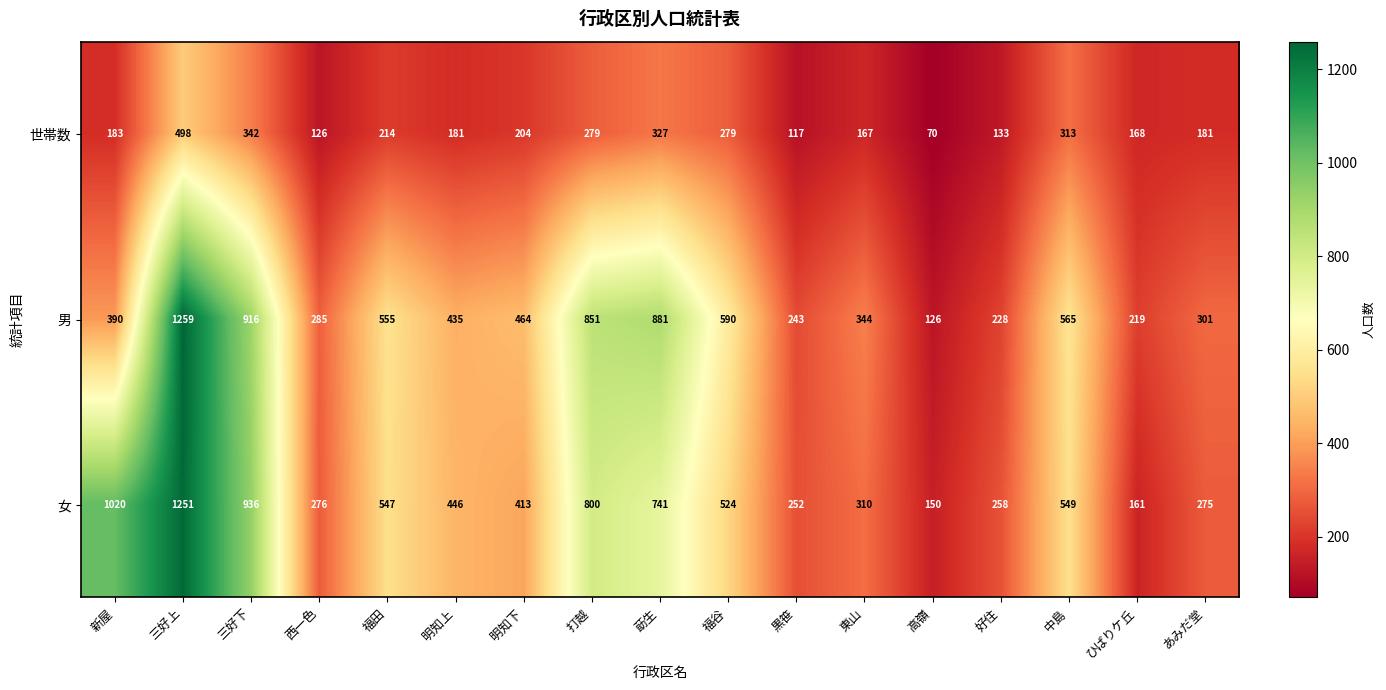

At which label does 男 reach its minimum?

高嶺